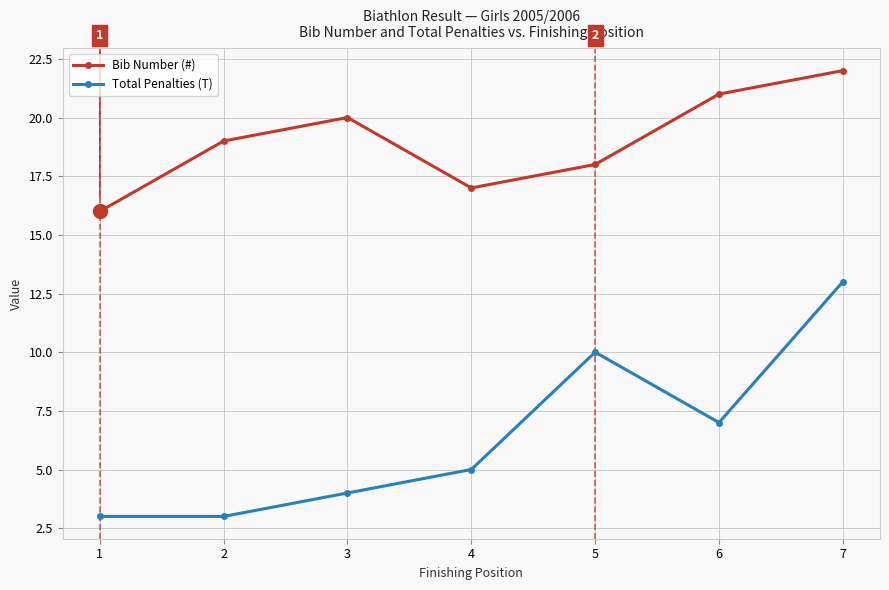

Which series has the widest spread of values?

Total Penalties (T)